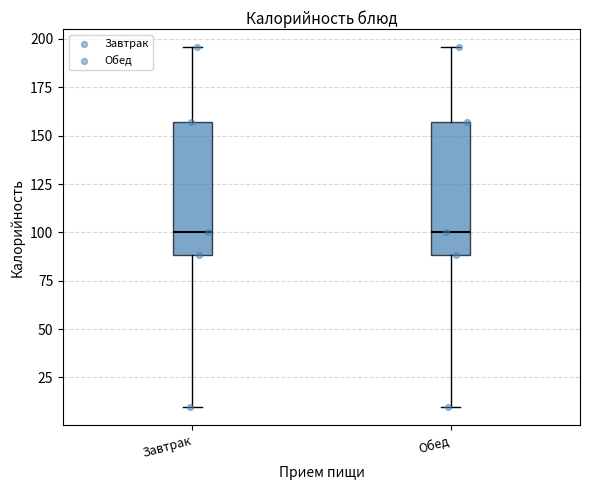

Reading left to right, read every box against the y-axis: the position of its median line, the range the box covers, and the ends of its whiskers. The values are not printed on the chart, so give them approximately, as read against the axis.

Завтрак: median 100, box 90 to 155, whiskers 10 to 195
Обед: median 100, box 90 to 155, whiskers 10 to 195